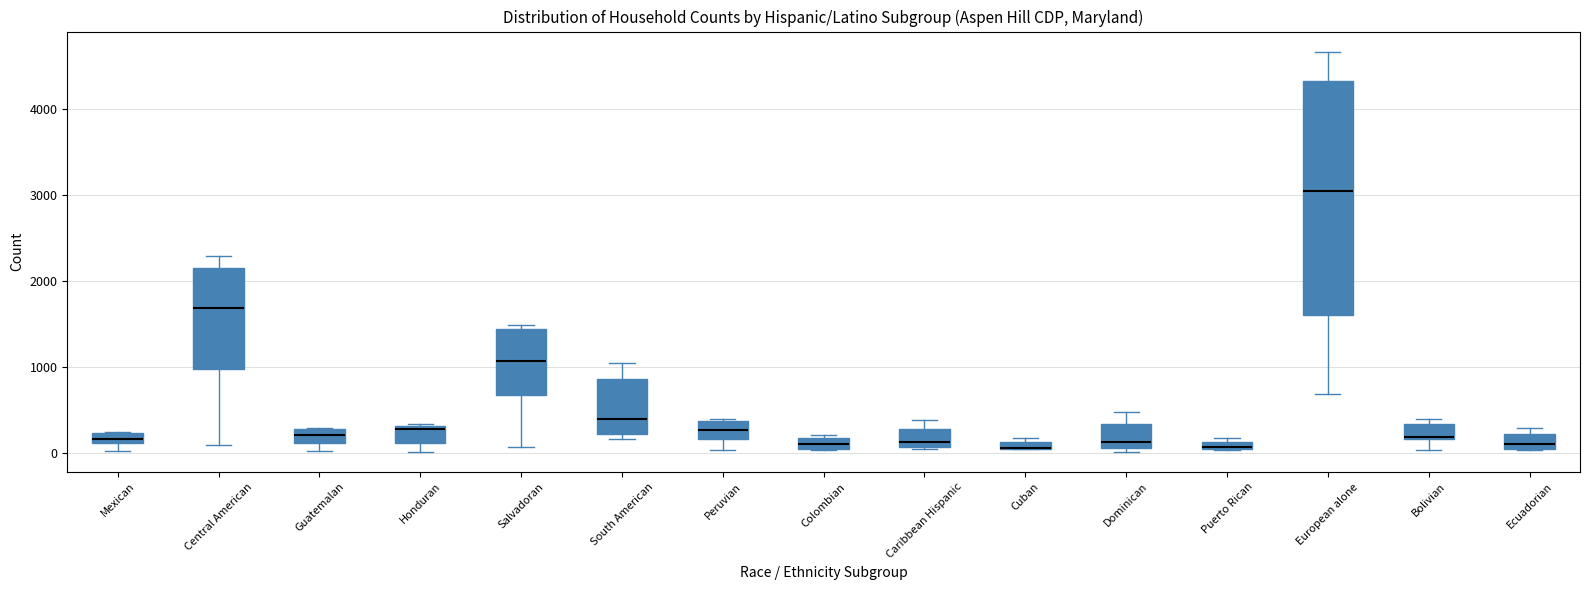

Comparing the boxes themselves (not the whiskers), which one is the tallest?

European alone